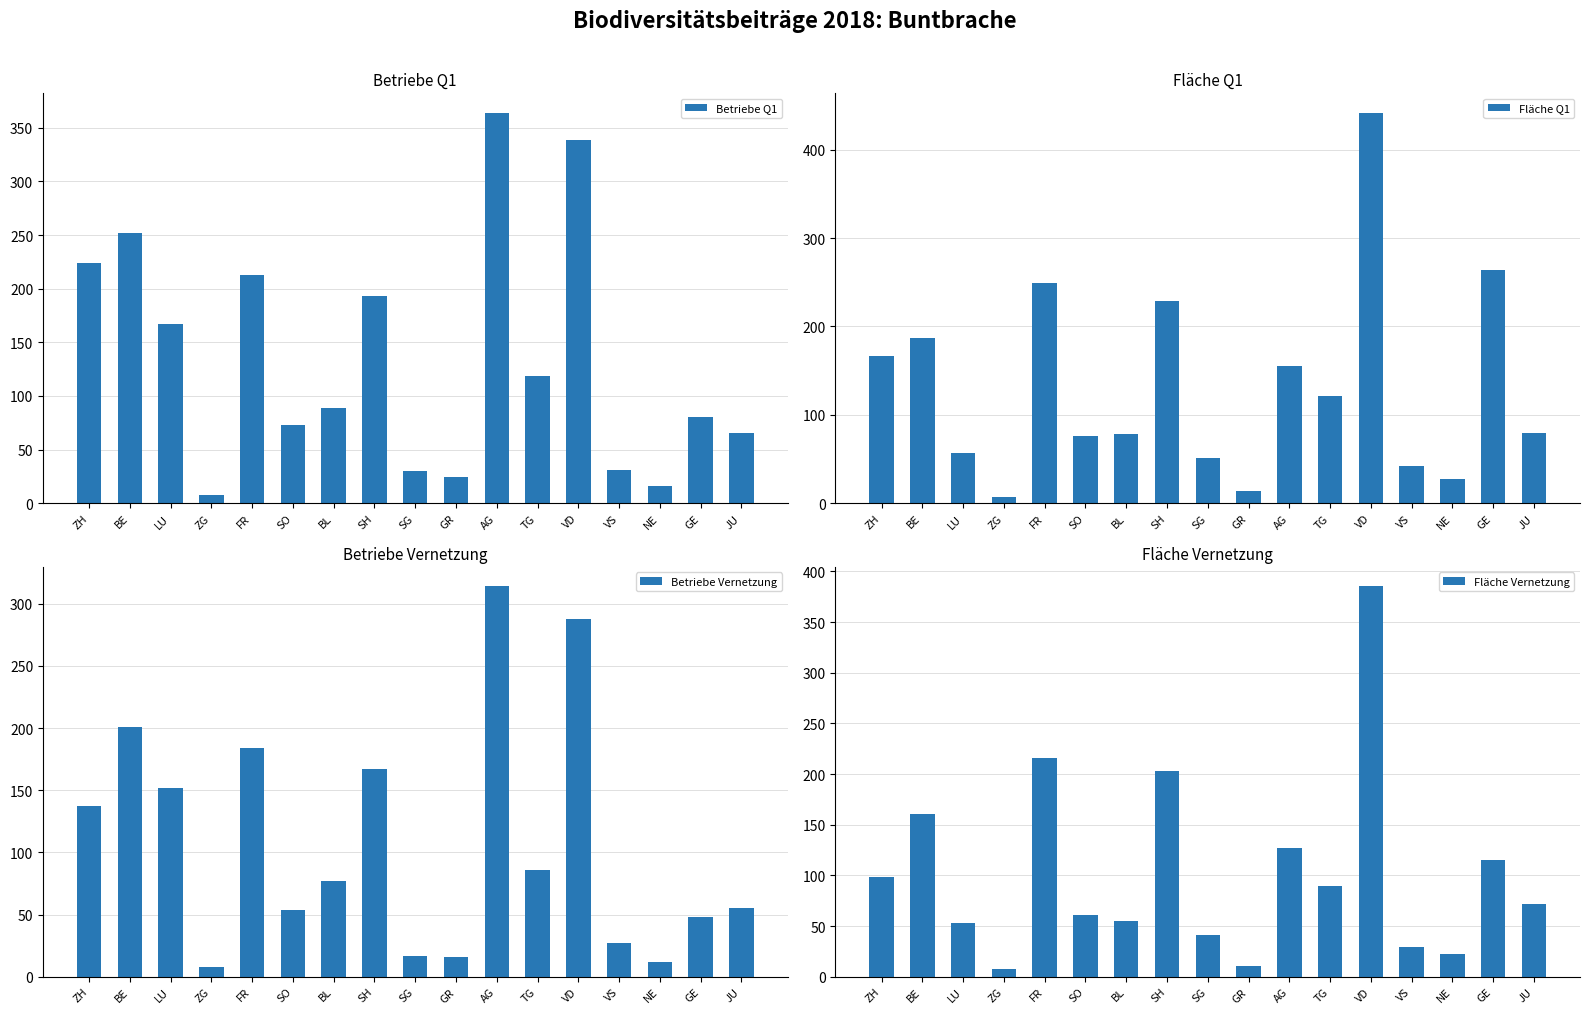

What is the label of the 2nd bar from the right?

GE